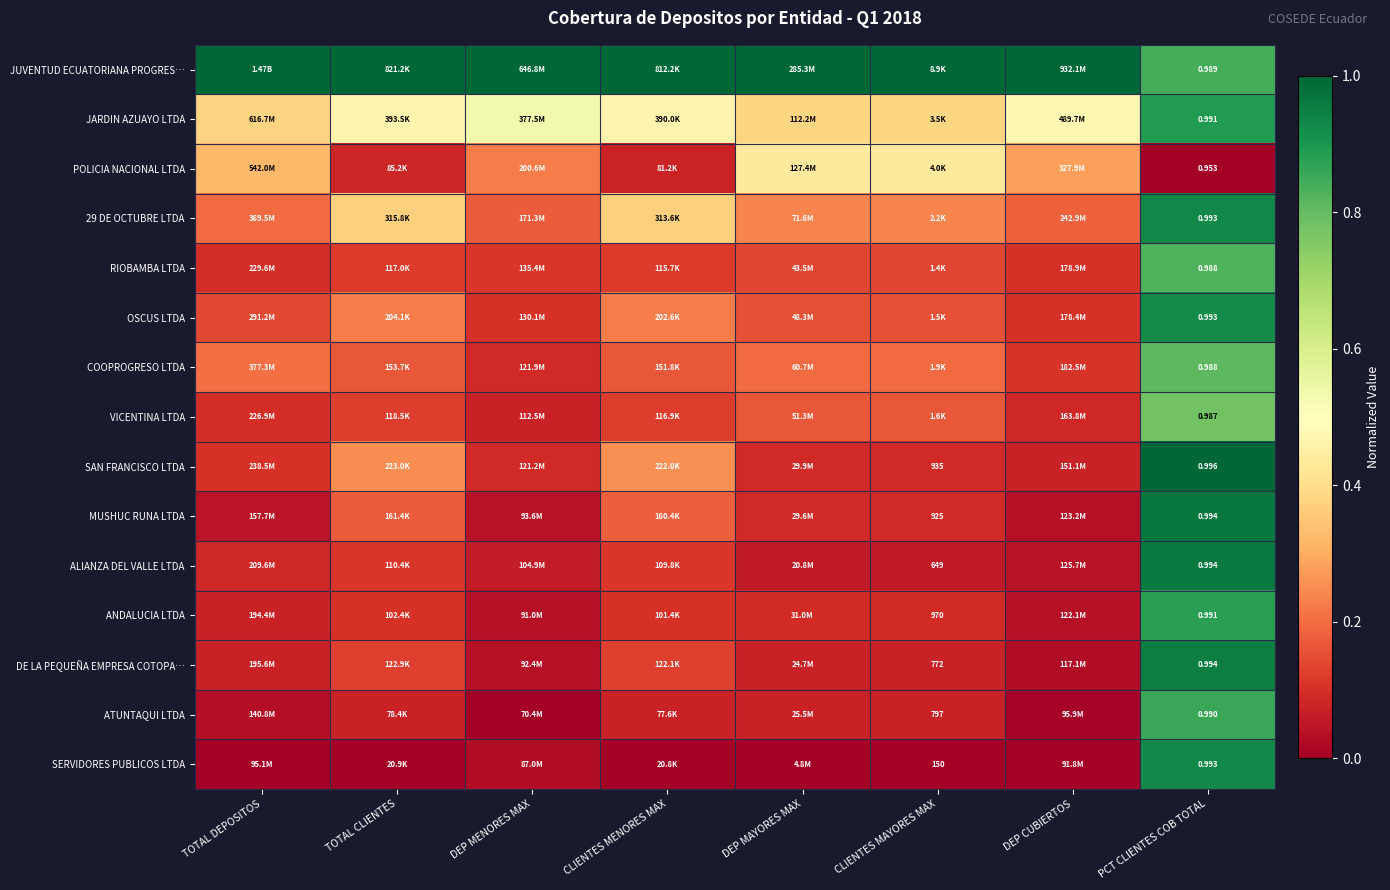

True or false: 29 DE OCTUBRE LTDA has a value of 0.4 at CLIENTES MENORES MAX.

True